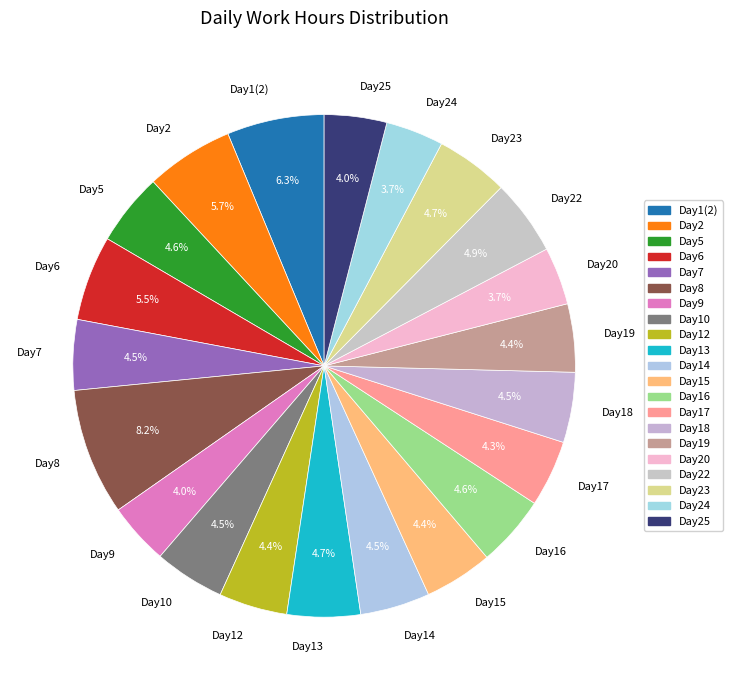

What percentage is NOT represented by Day9?

96.0%